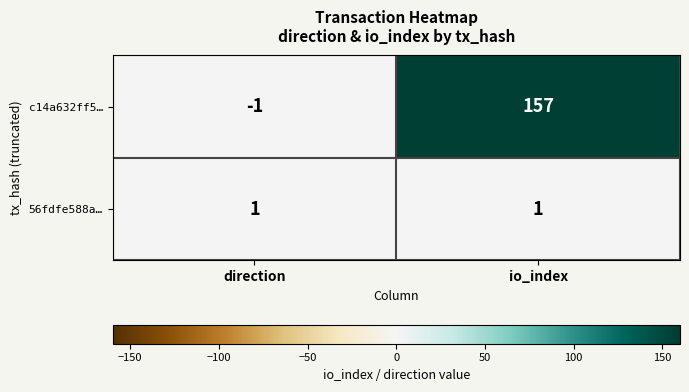

What is the difference between the highest and lowest values at io_index?

156